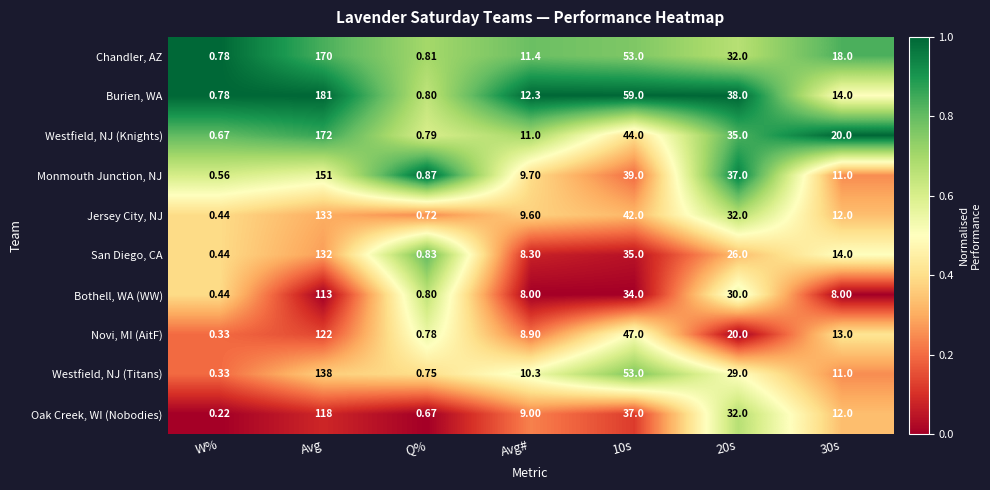

Which series has the widest spread of values?

Burien, WA